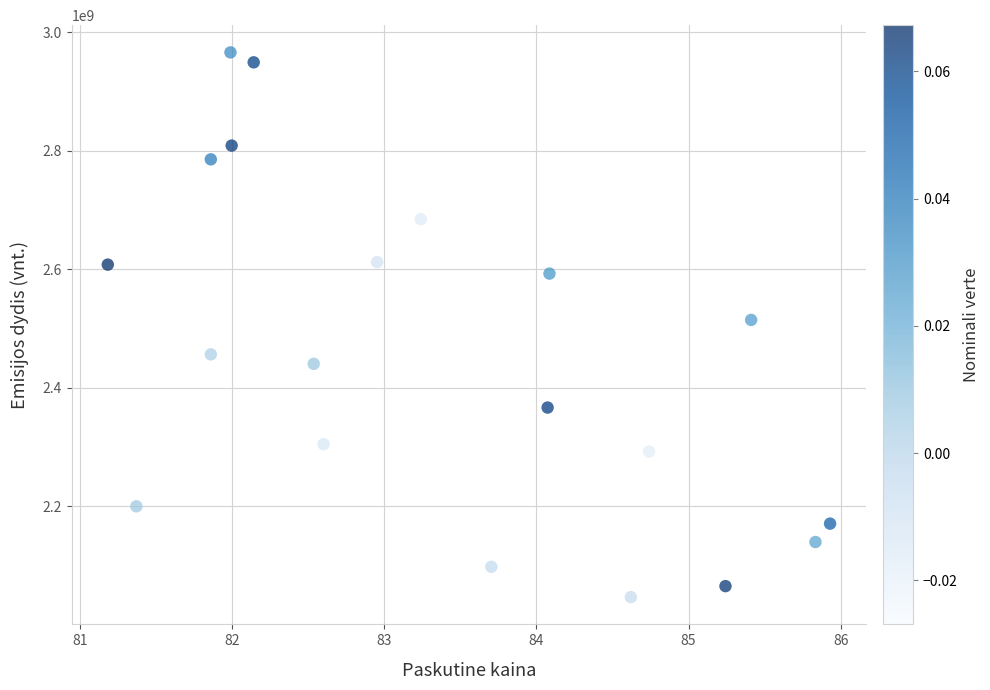

What is the range of X values (max minus min)?

4.7